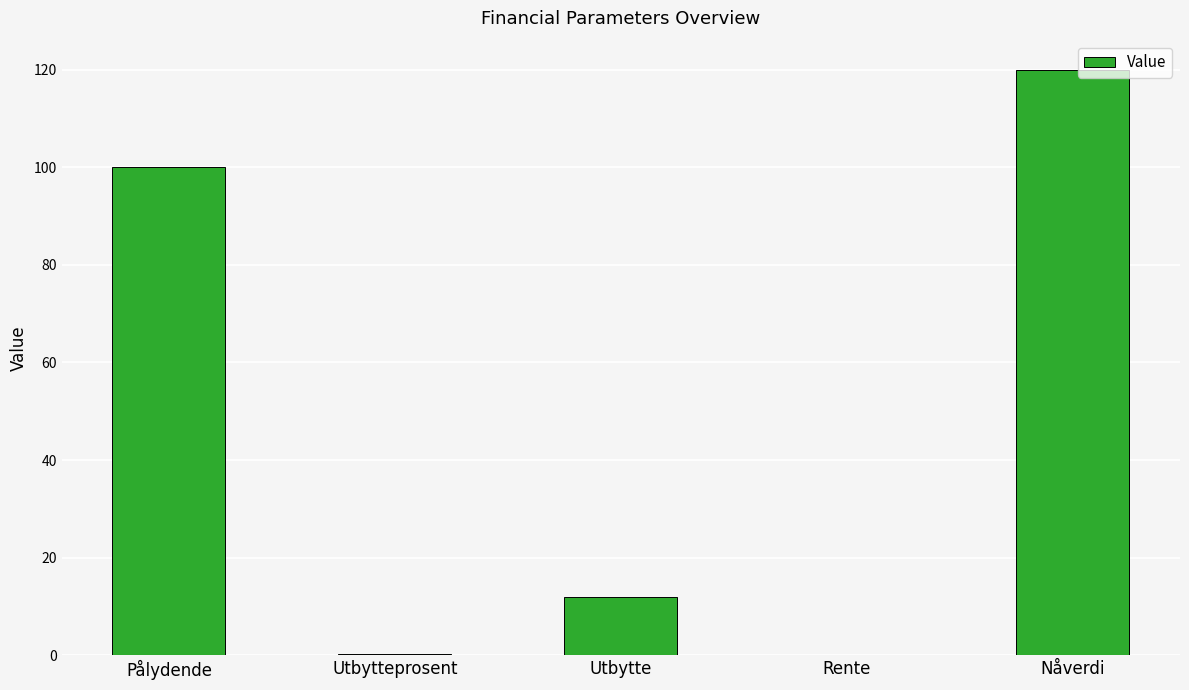

What is the maximum value shown in the chart?

120.0